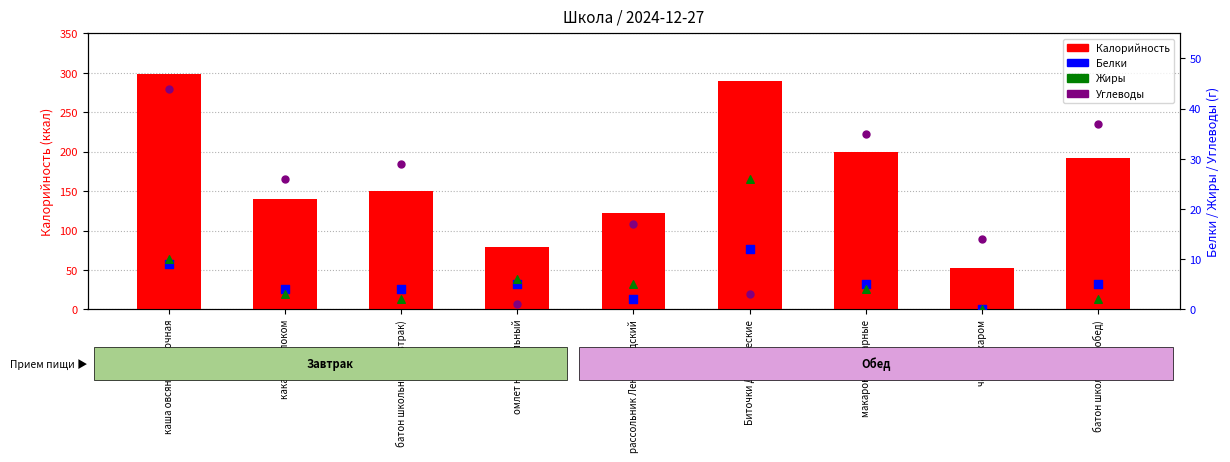

What is the total value across all series at каша овсяная молочная?

362